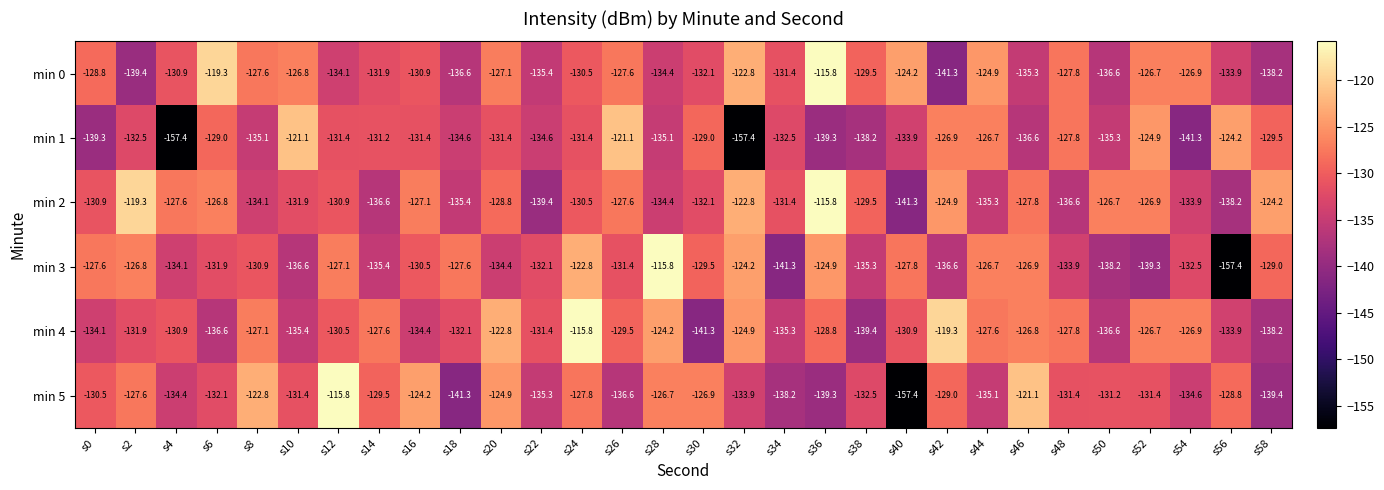

Rank the series at s42 from highest to lowest value.

min 4, min 2, min 1, min 5, min 3, min 0